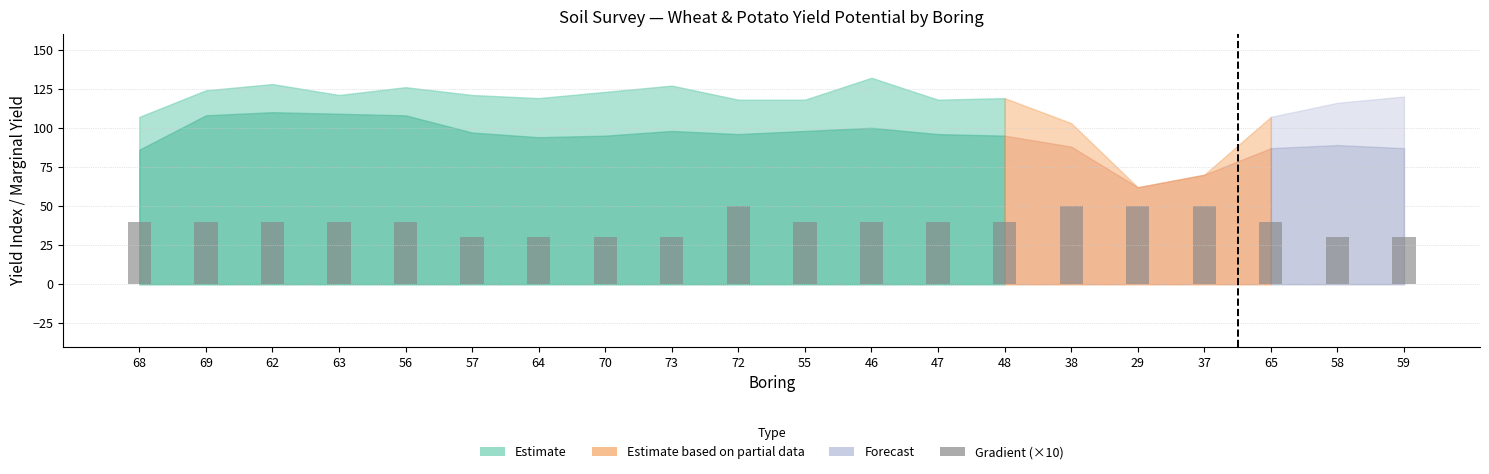

True or false: the data shows 30 at 58.

True